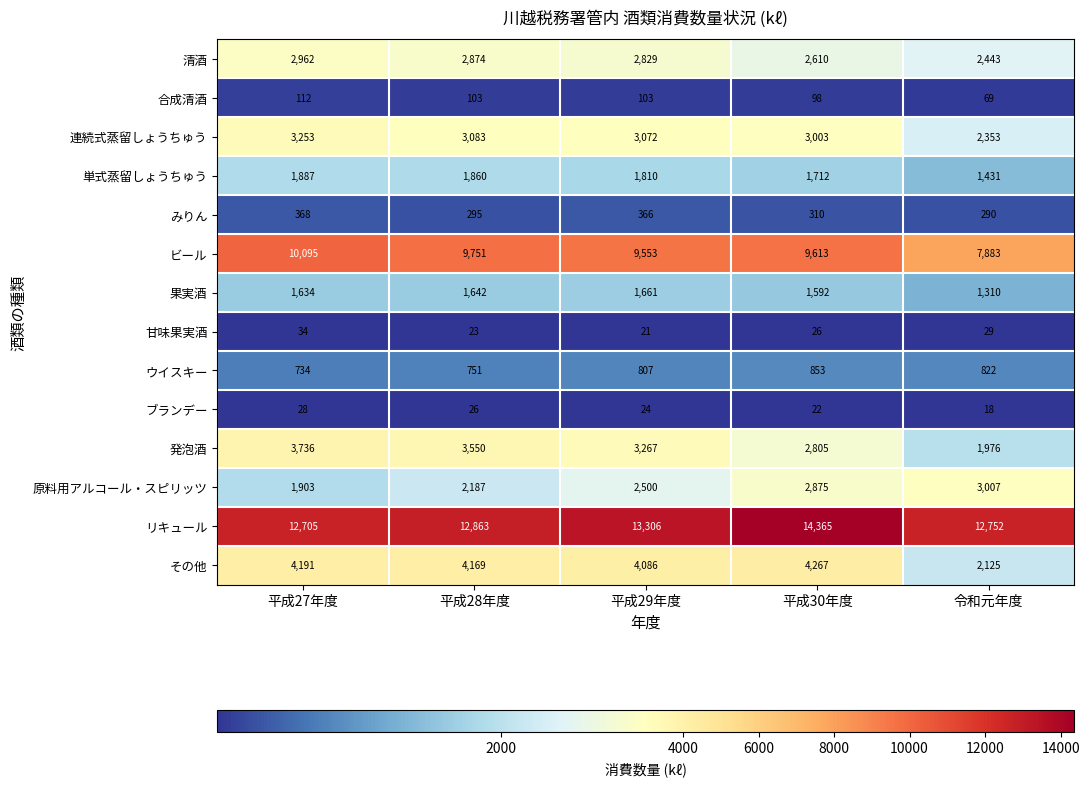

The value of 果実酒 at 平成29年度 is 1661. True or false?

True